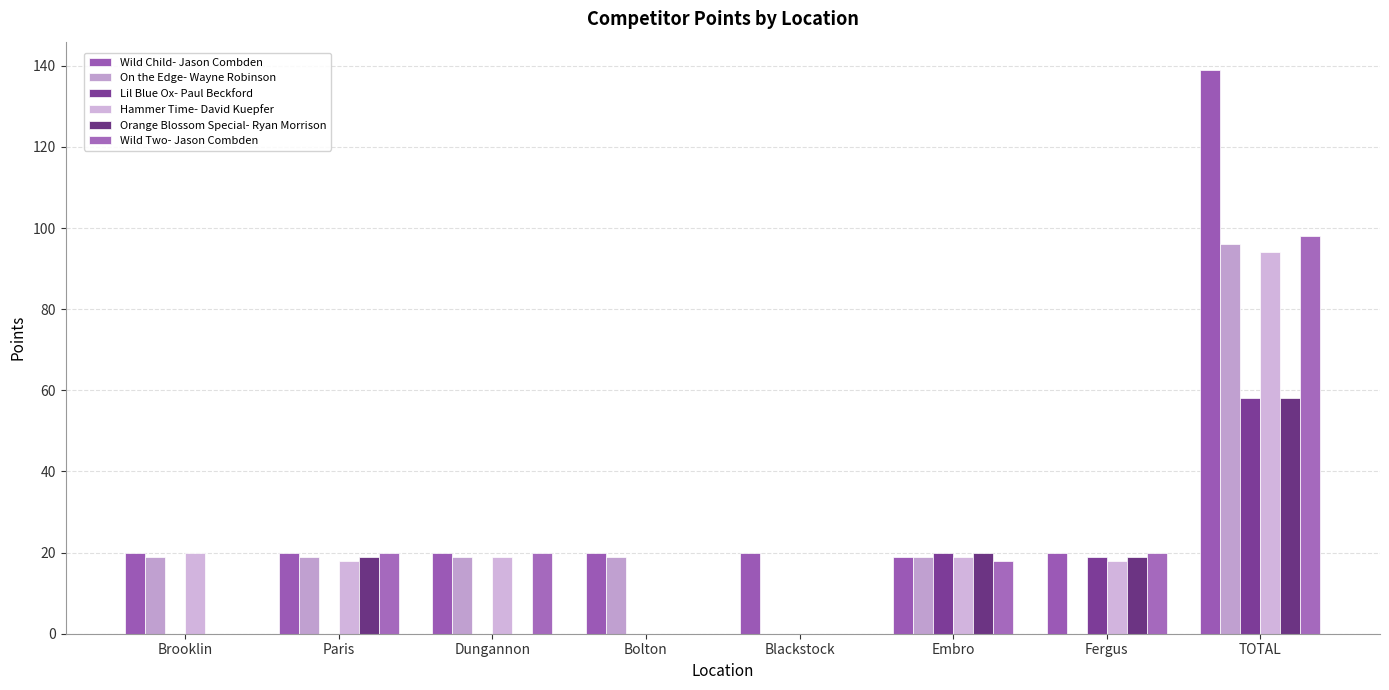

Count the number of data series in this chart.

6